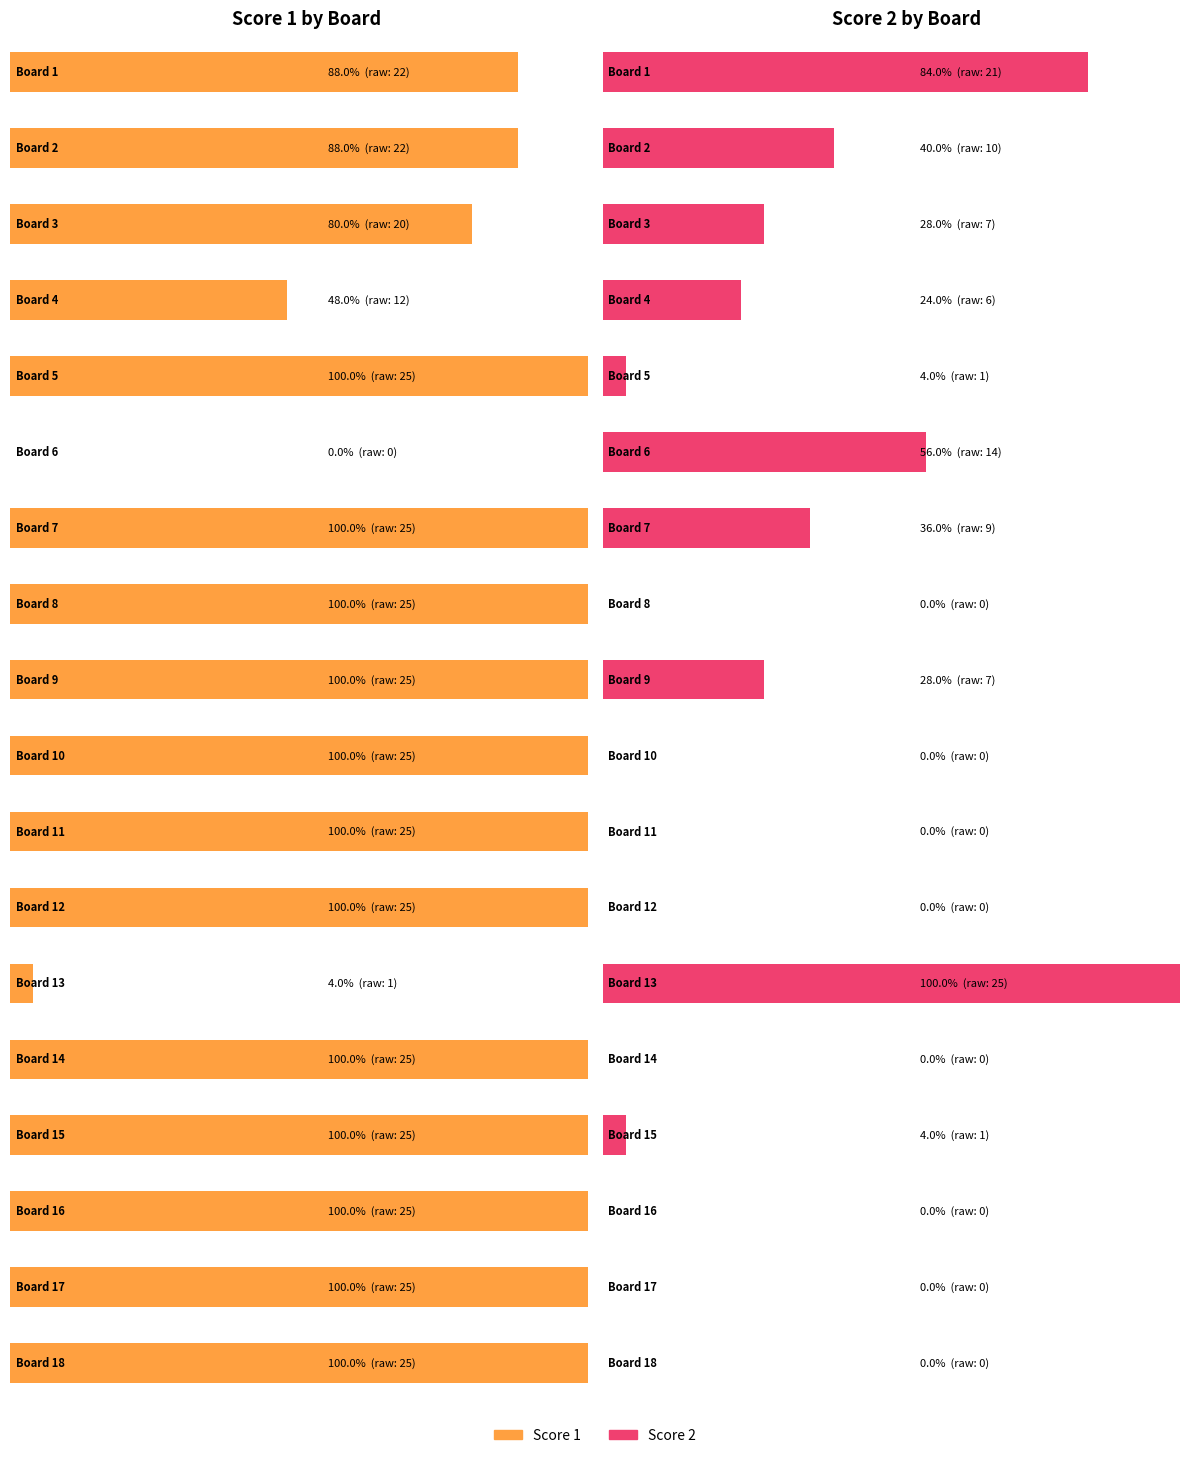

The value of Score 2 at 4 is 10. True or false?

False